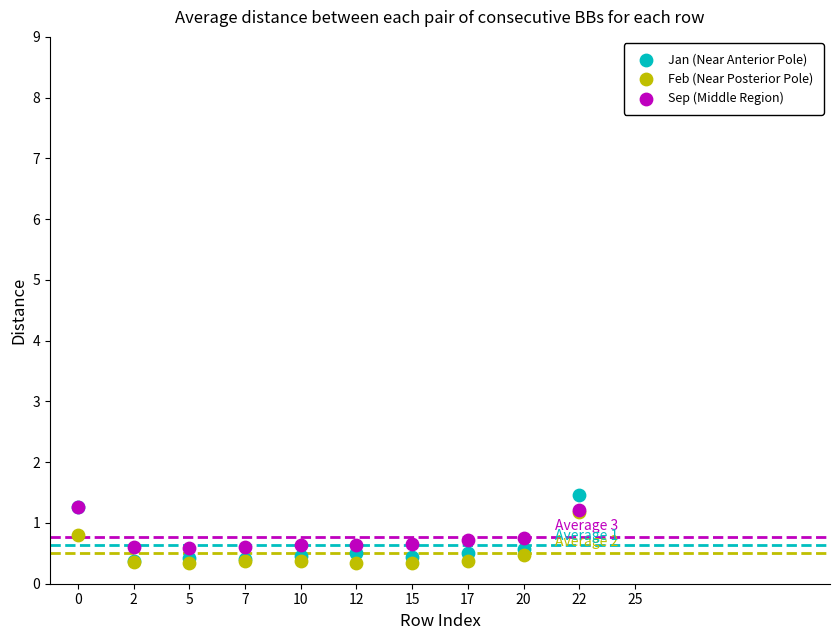

Which series has the widest spread of Y values?

Jan (Near Anterior Pole)